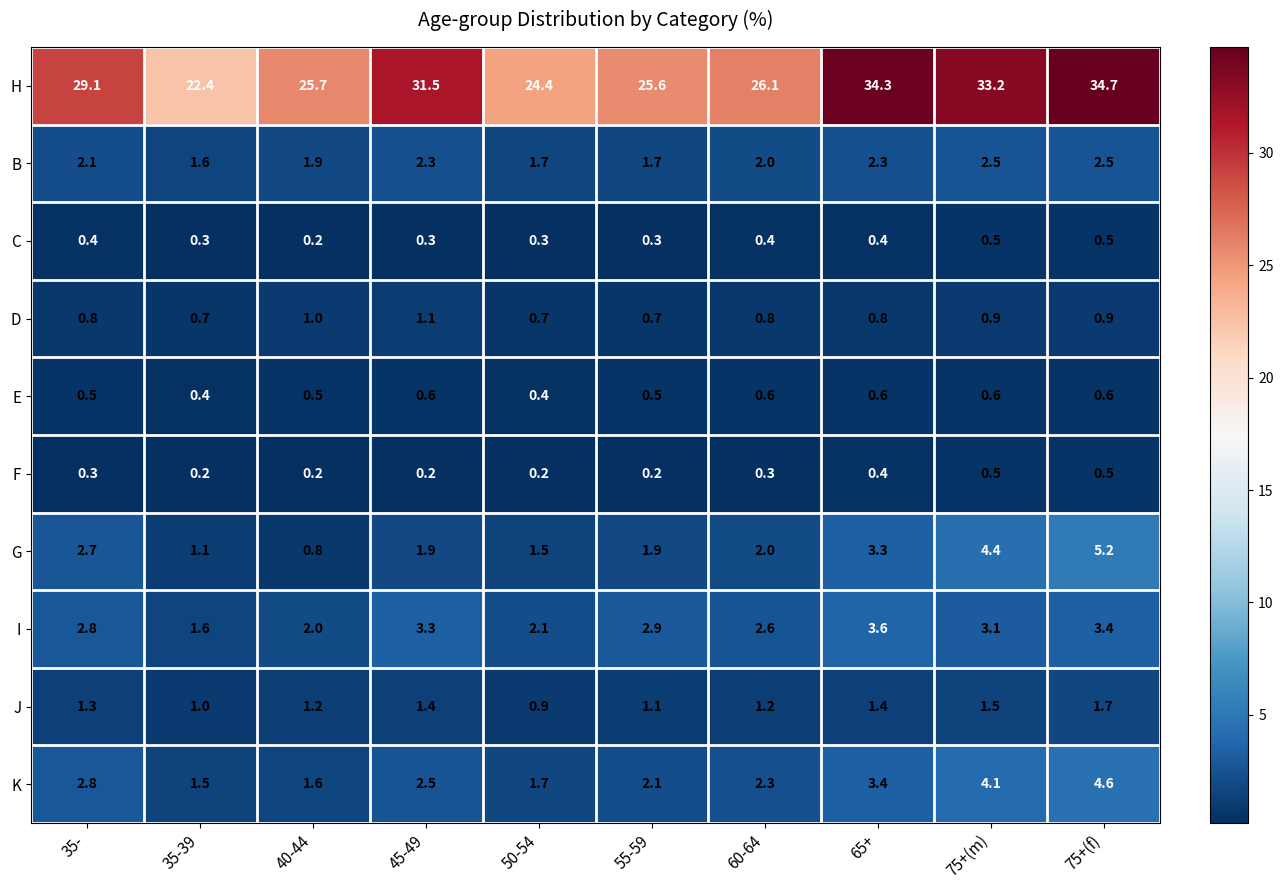

Count the E values in the range 0 to 1.

10